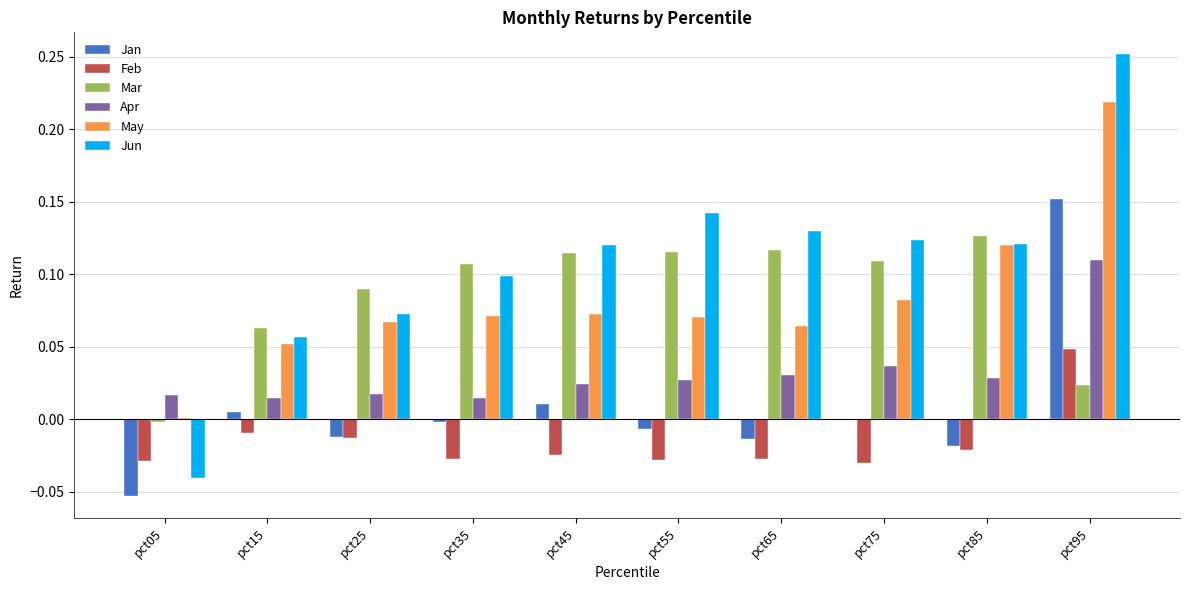

Is it true that Feb equals -0.0 at pct55?

True